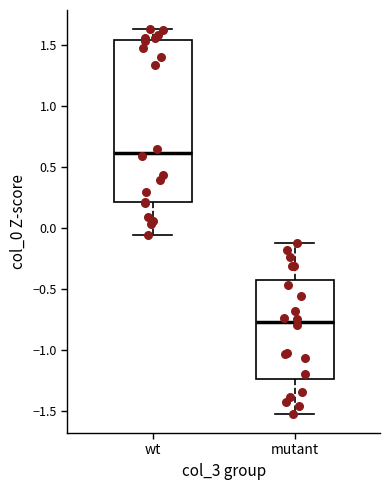

Reading left to right, transcribe this box plot: for each box, give where its median line is, the range the box spans, and where its two whiskers end, as read against the y-axis. The values are not printed on the chart, so give them approximately, as read against the axis.

wt: median 0.60, box 0.20 to 1.55, whiskers -0.05 to 1.65
mutant: median -0.75, box -1.25 to -0.45, whiskers -1.50 to -0.10